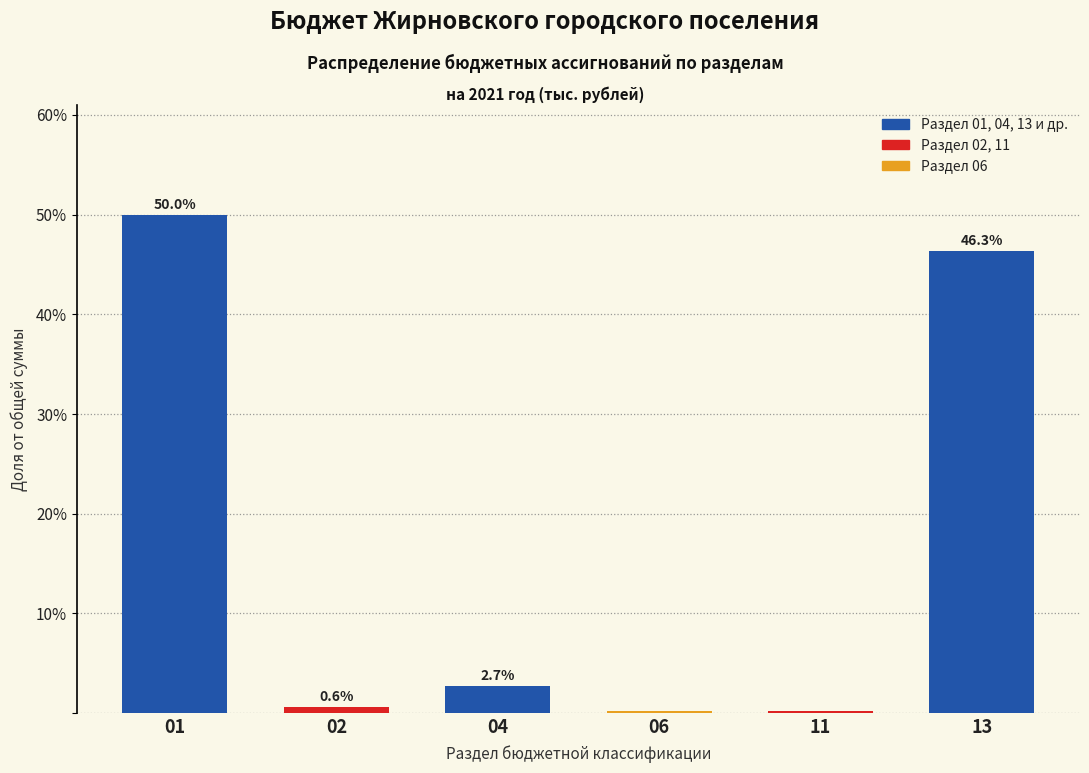

Which has a higher value, 02 or 04?

04